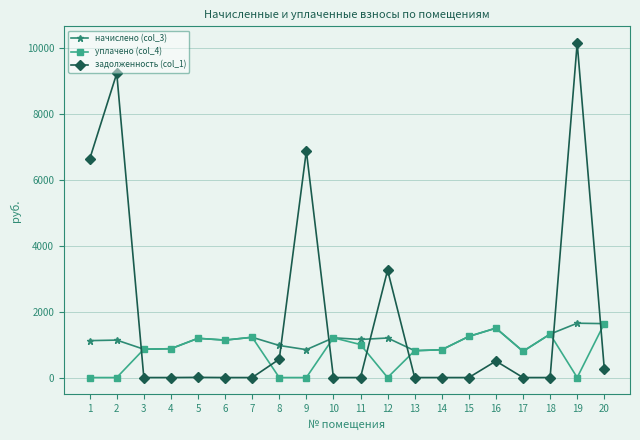

The value of начислено (col_3) at 7 is 291.1. True or false?

False